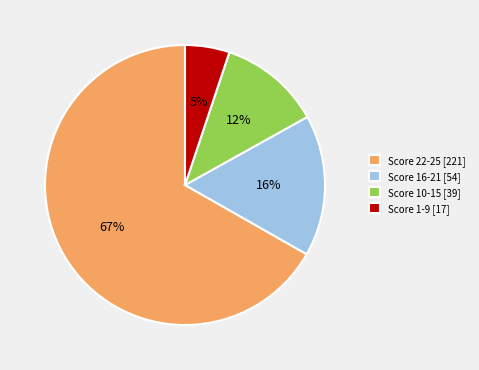

To the nearest percent, what is the difference between the largest and smallest slice percentages?

62%